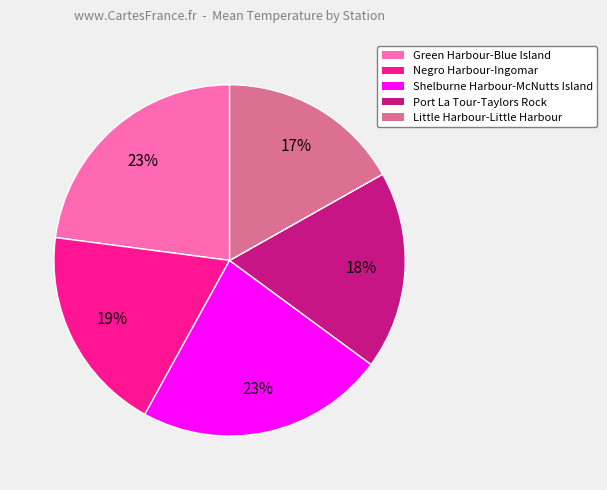

Between Green Harbour-Blue Island and Little Harbour-Little Harbour, which is larger?

Green Harbour-Blue Island